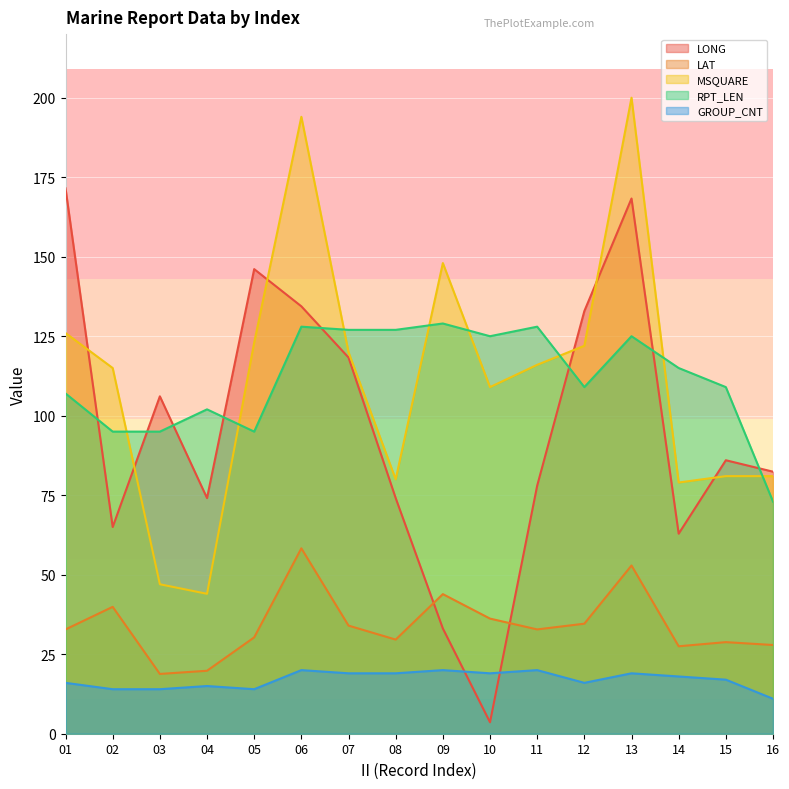

Does the chart display data point markers on the line(s)?

No